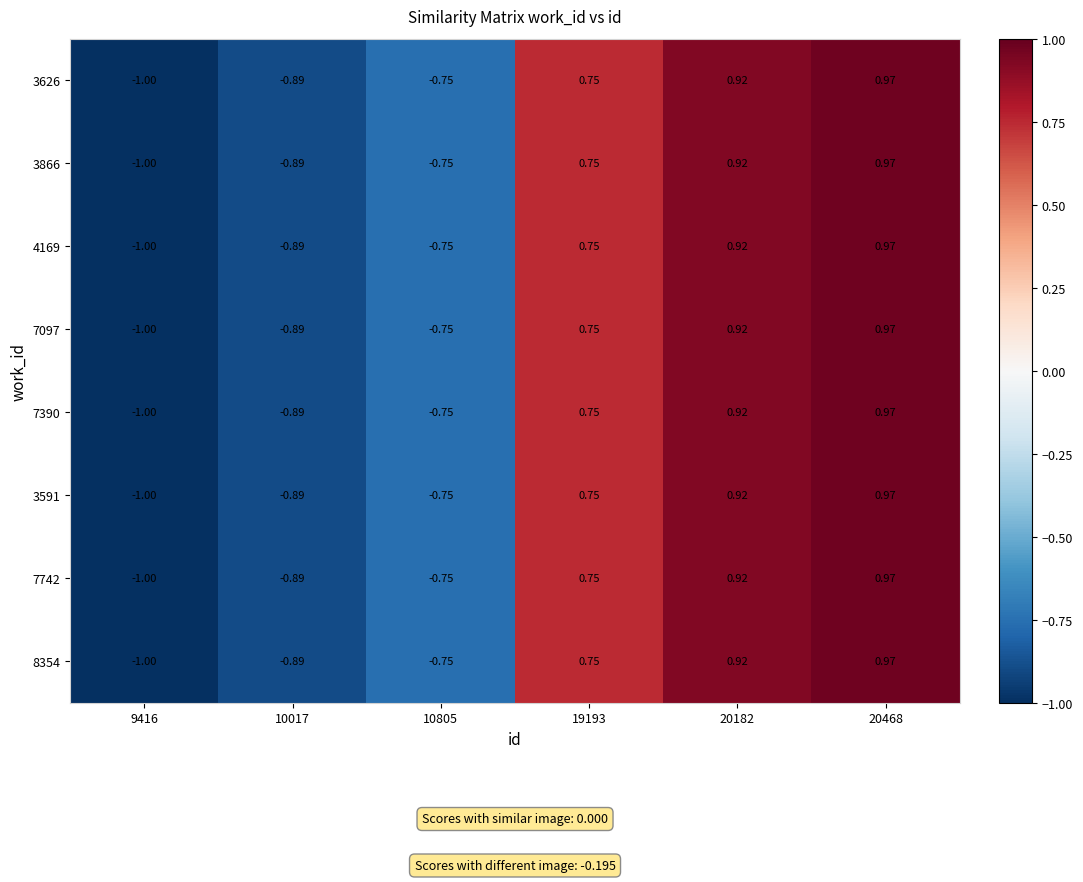

Is the value of 3626 at 10805 greater than the value of 7097 at 19193?

No